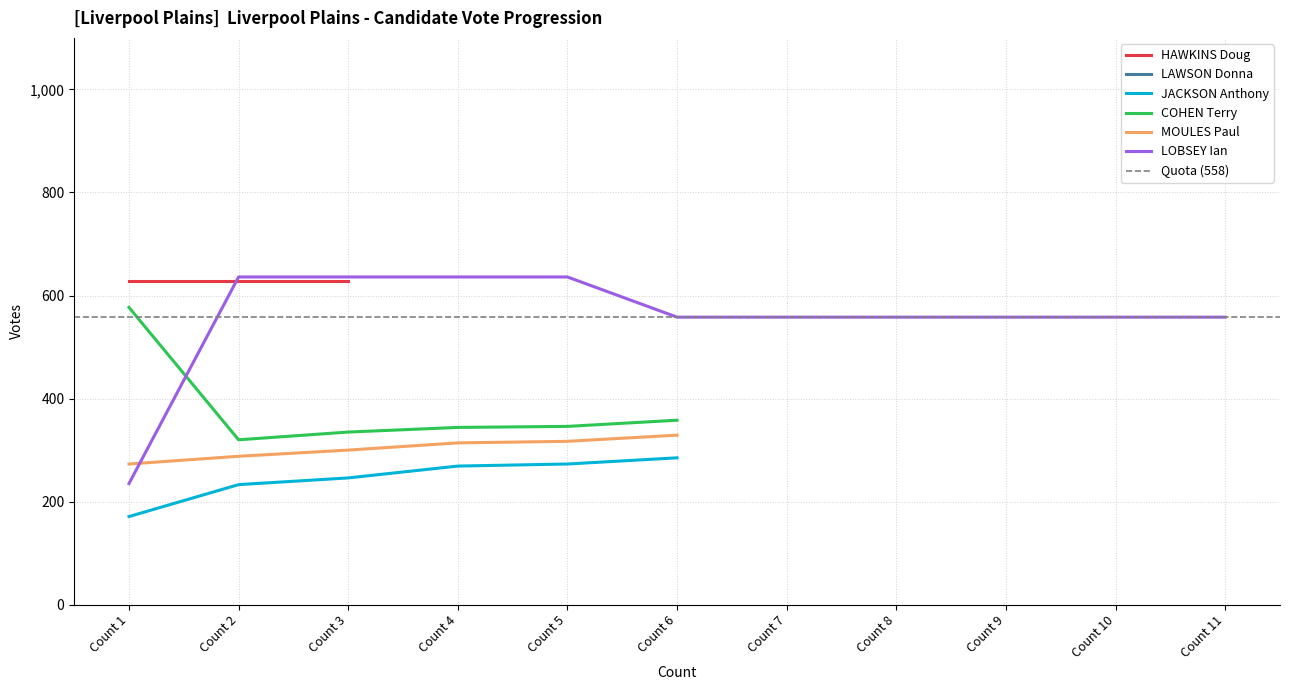

What is the spread (max minus min) of values at Count 3?

636